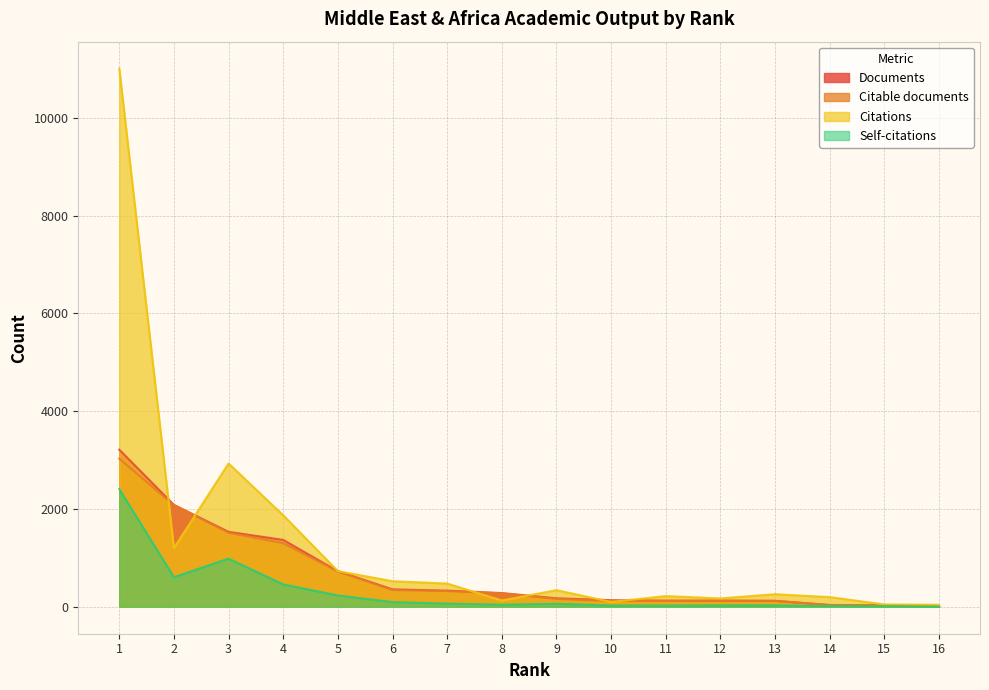

How many lines are shown in the chart?

4